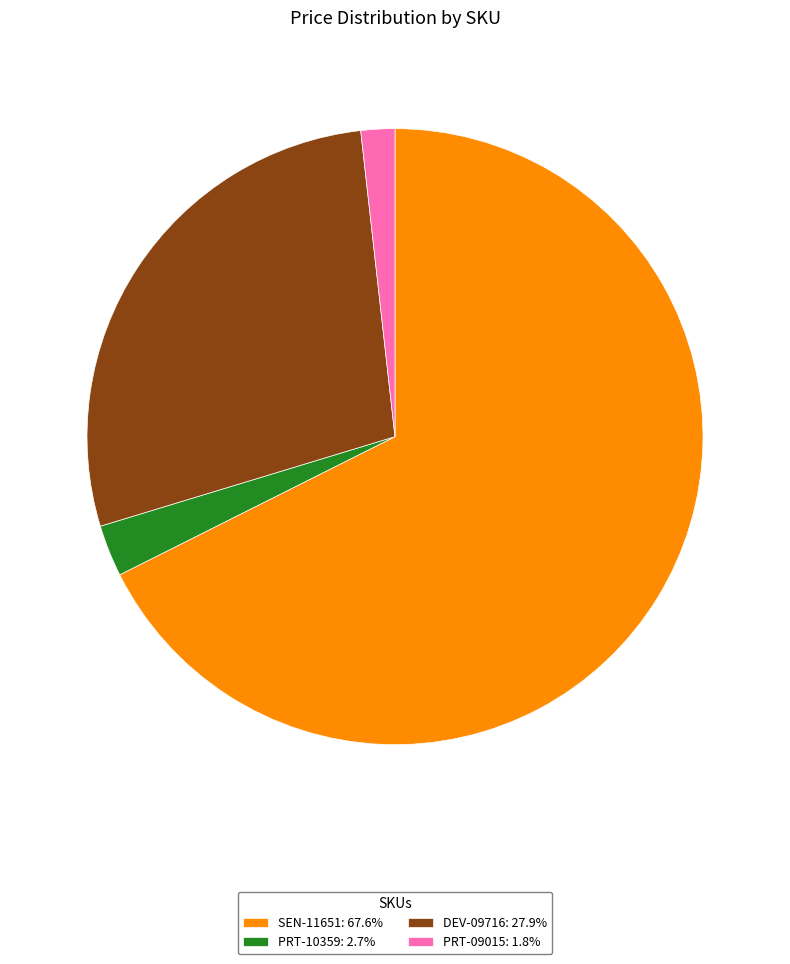

True or false: SEN-11651 accounts for 68% of the total.

True